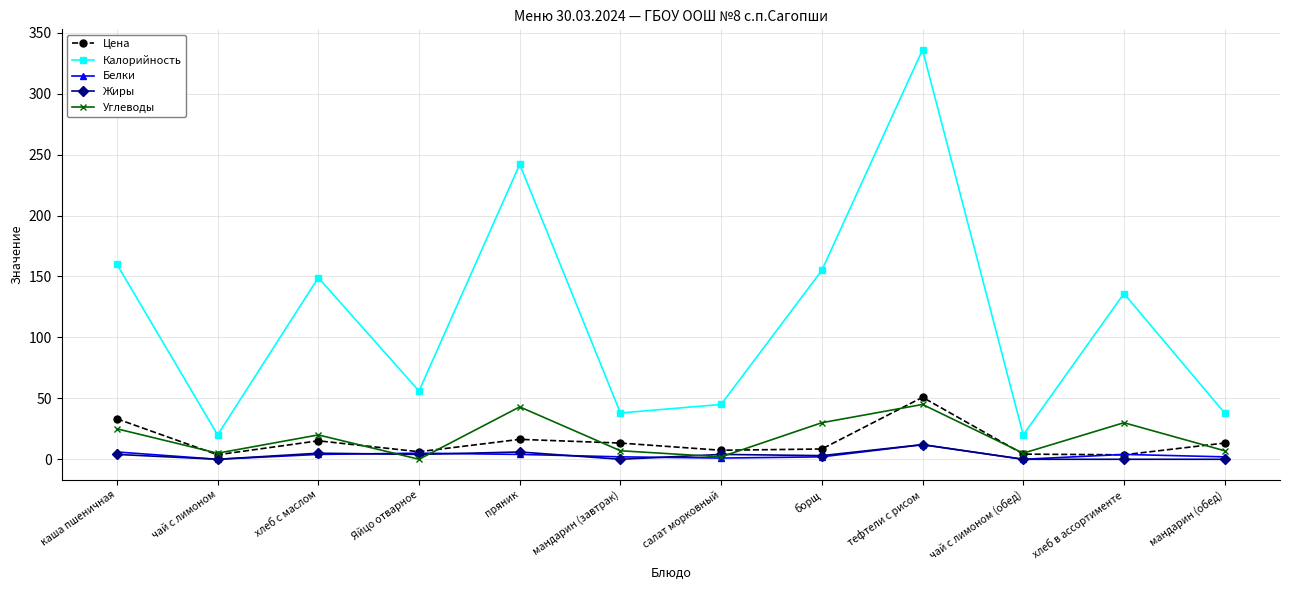

How many distinct data groups are displayed?

5